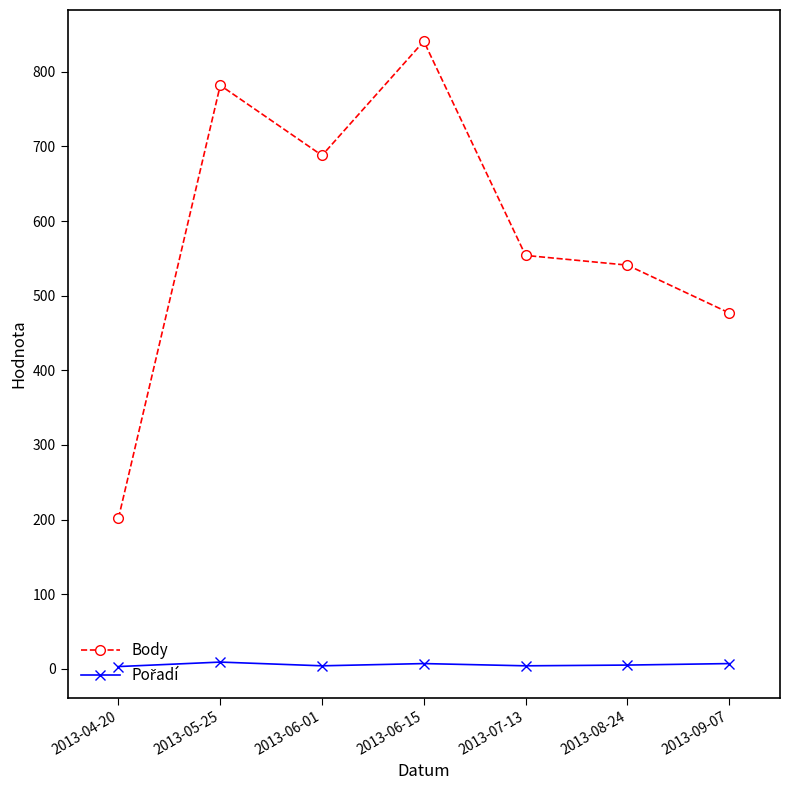

Which label corresponds to the largest value in the chart?

2013-06-15